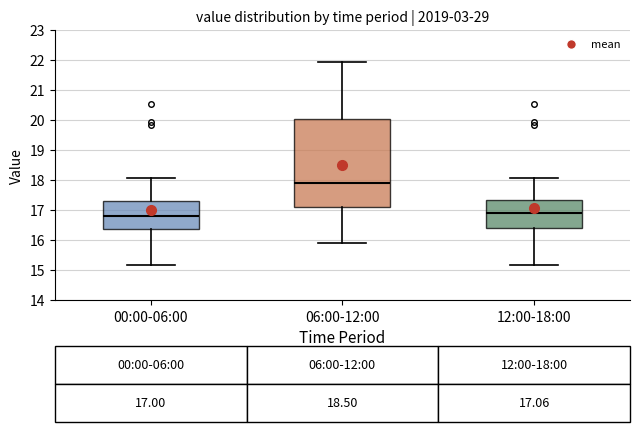

Which box is the tallest, from its lower edge to its upper edge?

06:00-12:00